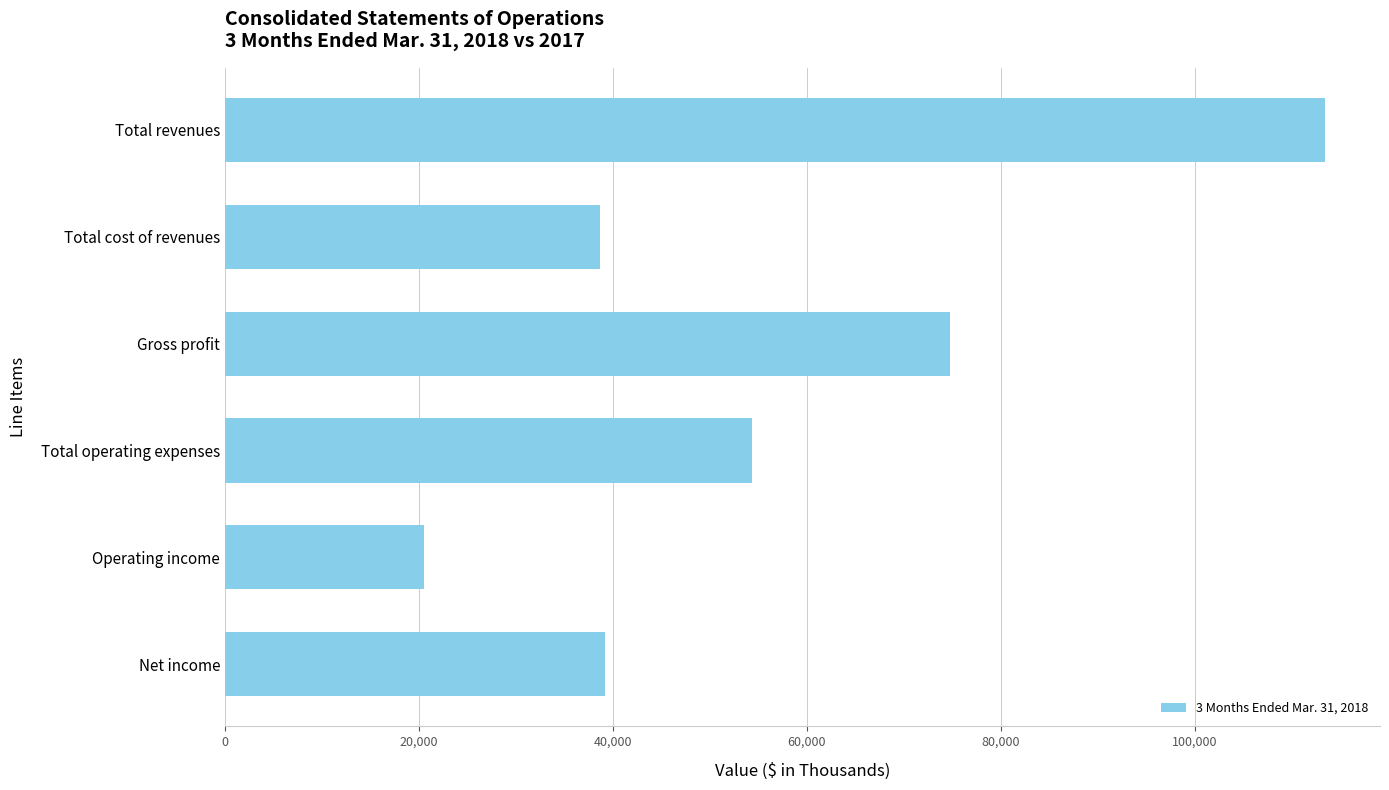

Reading bottom to top, what are all the values shown in this chart?

39177	20465	54290	74755	38652	113407